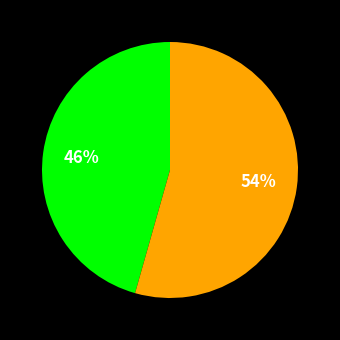

To the nearest percent, what is the average slice percentage?

50%